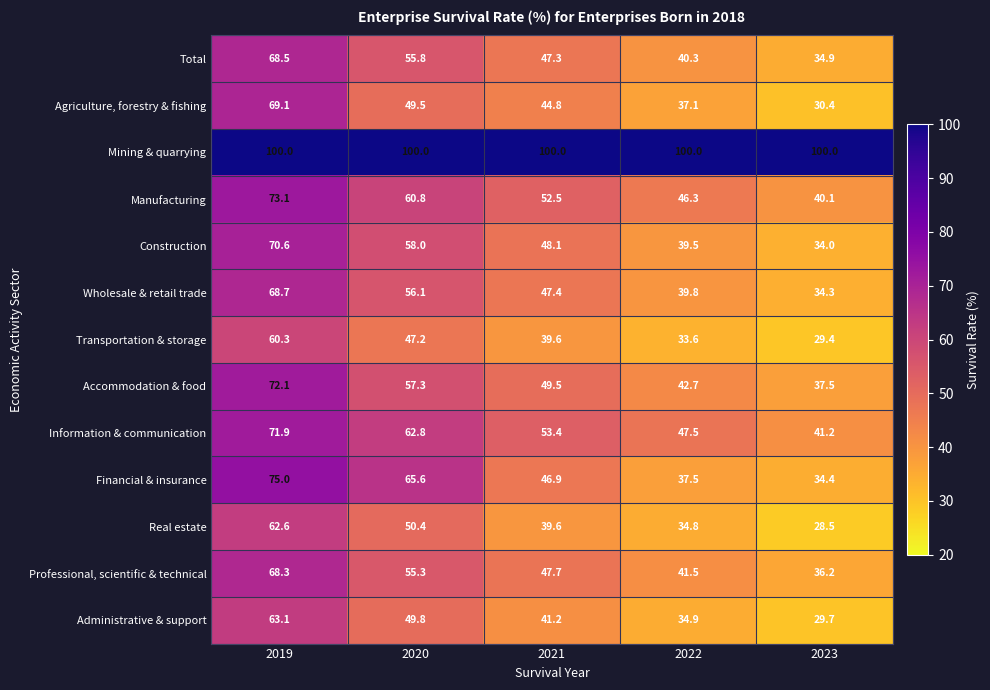

What is the difference between the second highest and second lowest values in the Wholesale & retail trade series?

16.3